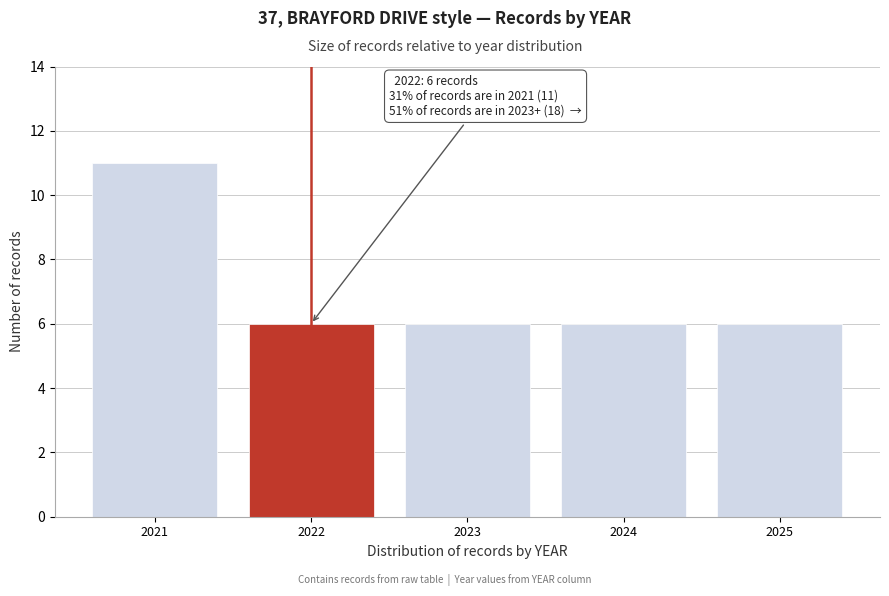

Over which range of the x-axis is the bar tallest?

2020.5 to 2021.5